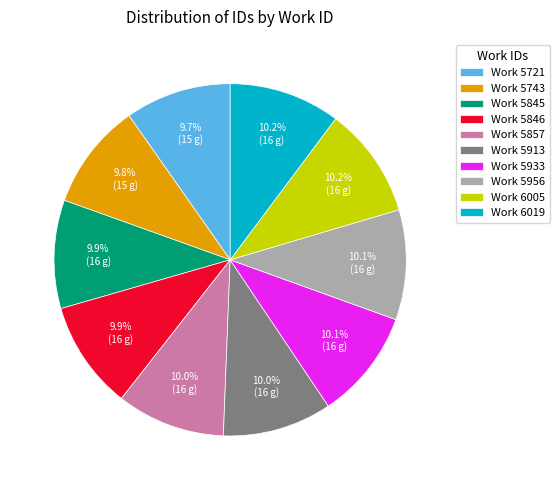

How many slices are in this pie chart?

10